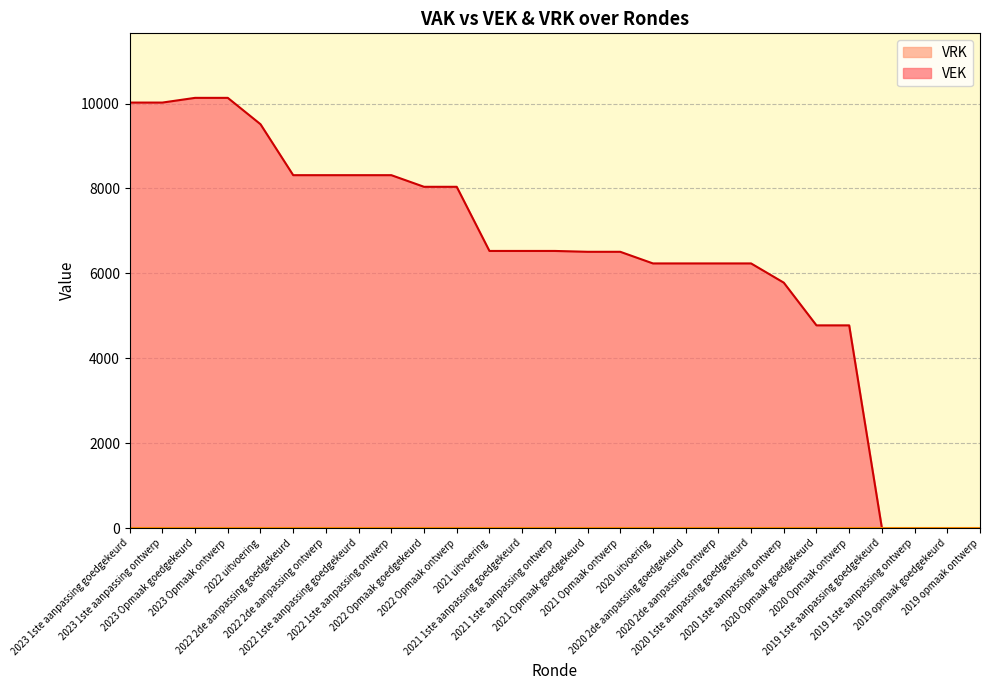

How many series are shown in this chart?

2